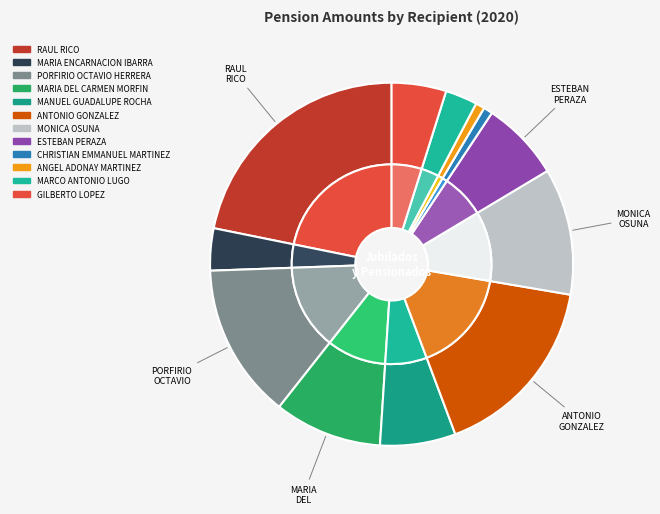

Rank the categories by value from highest to lowest.

RAUL RICO, ANTONIO GONZALEZ, PORFIRIO OCTAVIO HERRERA, MONICA OSUNA, MARIA DEL CARMEN MORFIN, ESTEBAN PERAZA, MANUEL GUADALUPE ROCHA, GILBERTO LOPEZ, MARIA ENCARNACION IBARRA, MARCO ANTONIO LUGO, CHRISTIAN EMMANUEL MARTINEZ, ANGEL ADONAY MARTINEZ